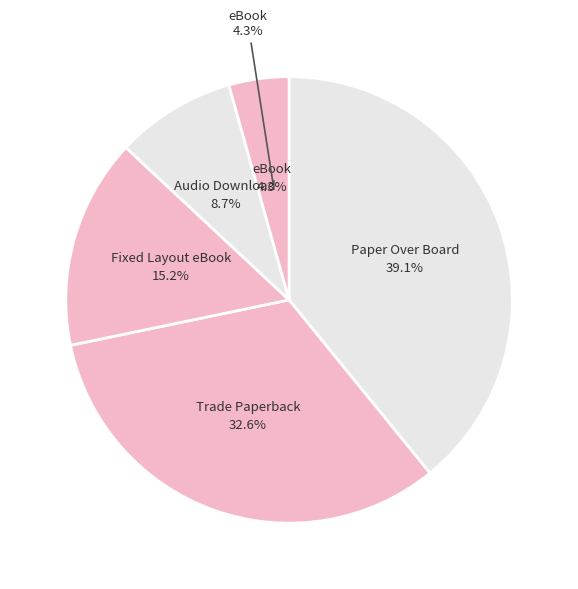

Is it true that eBook is 14% of the pie?

False